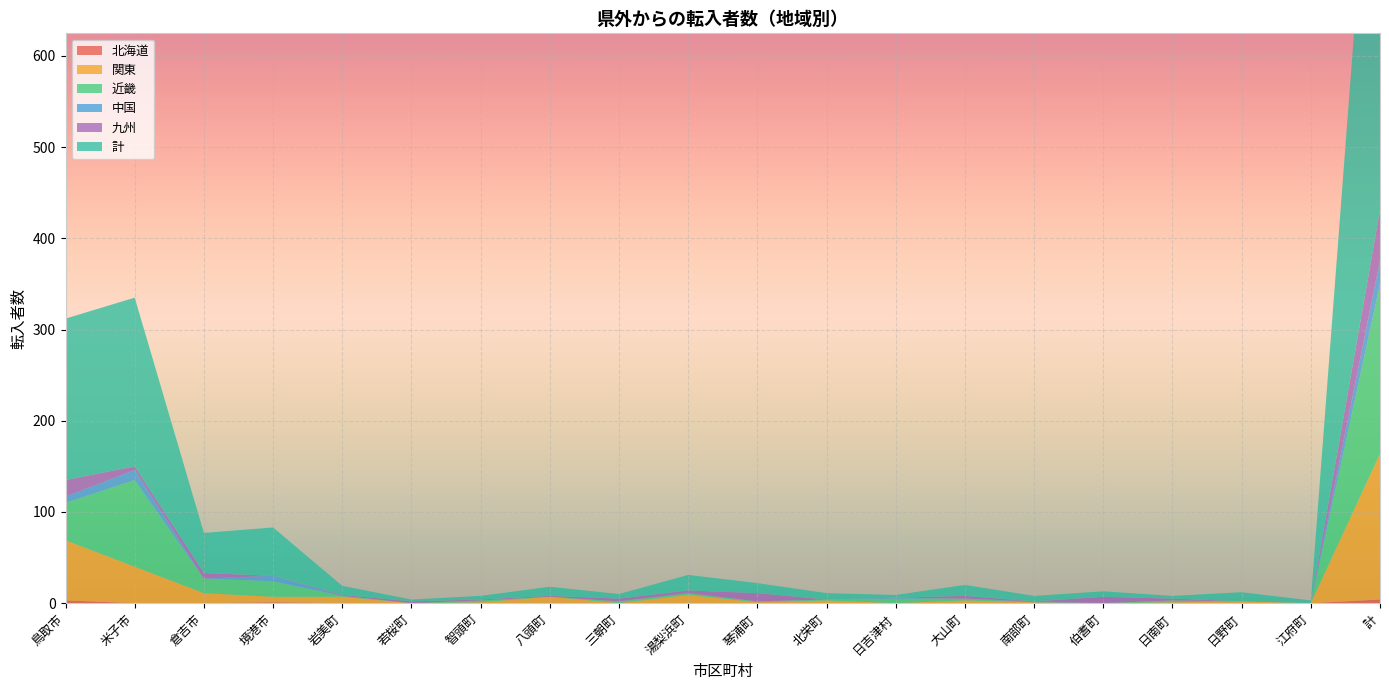

Reading left to right, what are all the values shown in this chart?

北海道: 鳥取市=3	米子市=0	倉吉市=0	境港市=1	岩美町=0	若桜町=0	智頭町=0	八頭町=0	三朝町=0	湯梨浜町=0	琴浦町=0	北栄町=0	日吉津村=0	大山町=0	南部町=0	伯耆町=0	日南町=0	日野町=0	江府町=0	計=4
関東: 鳥取市=66	米子市=40	倉吉市=11	境港市=6	岩美町=7	若桜町=0	智頭町=1	八頭町=7	三朝町=0	湯梨浜町=9	琴浦町=1	北栄町=3	日吉津村=0	大山町=3	南部町=1	伯耆町=0	日南町=1	日野町=2	江府町=0	計=160
近畿: 鳥取市=41	米子市=95	倉吉市=16	境港市=17	岩美町=1	若桜町=0	智頭町=2	八頭町=0	三朝町=2	湯梨浜町=2	琴浦町=1	北栄町=1	日吉津村=5	大山町=2	南部町=0	伯耆町=0	日南町=2	日野町=0	江府町=0	計=186
中国: 鳥取市=7	米子市=11	倉吉市=0	境港市=6	岩美町=0	若桜町=0	智頭町=0	八頭町=0	三朝町=0	湯梨浜町=0	琴浦町=0	北栄町=0	日吉津村=1	大山町=0	南部町=1	伯耆町=0	日南町=0	日野町=0	江府町=0	計=26
九州: 鳥取市=18	米子市=4	倉吉市=6	境港市=0	岩美町=1	若桜町=2	智頭町=1	八頭町=1	三朝町=3	湯梨浜町=3	琴浦町=9	北栄町=0	日吉津村=0	大山町=3	南部町=0	伯耆町=7	日南町=2	日野町=0	江府町=0	計=55
計: 鳥取市=177	米子市=185	倉吉市=44	境港市=53	岩美町=10	若桜町=2	智頭町=4	八頭町=10	三朝町=5	湯梨浜町=17	琴浦町=11	北栄町=7	日吉津村=3	大山町=12	南部町=6	伯耆町=6	日南町=3	日野町=10	江府町=3	計=568